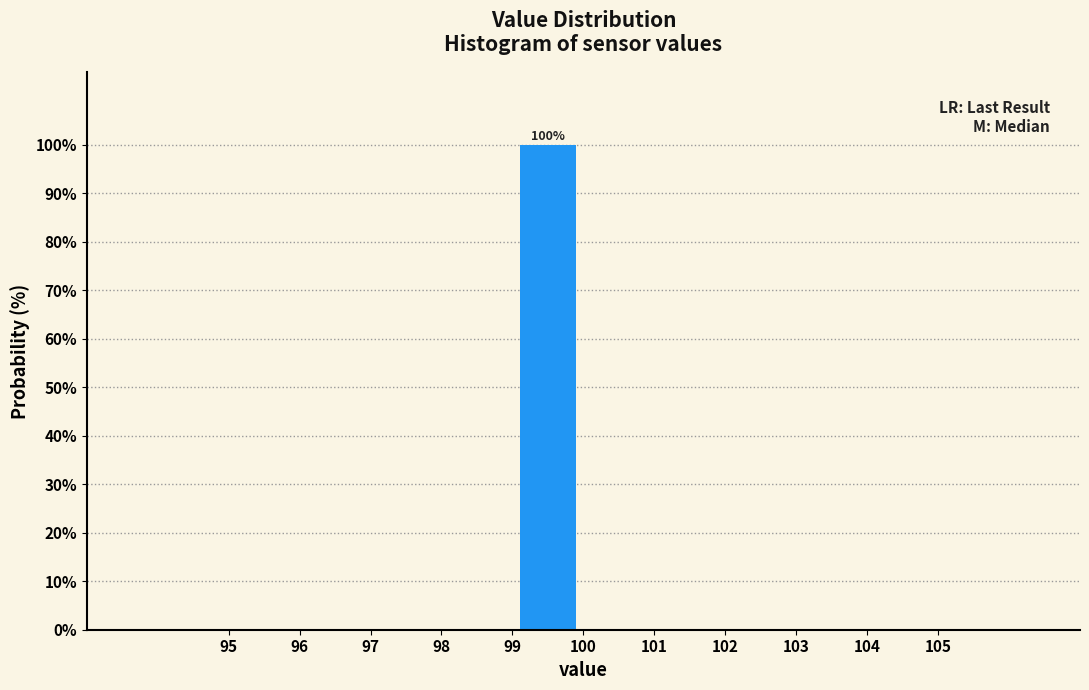

Which range on the x-axis has the tallest bar?

99 to 100